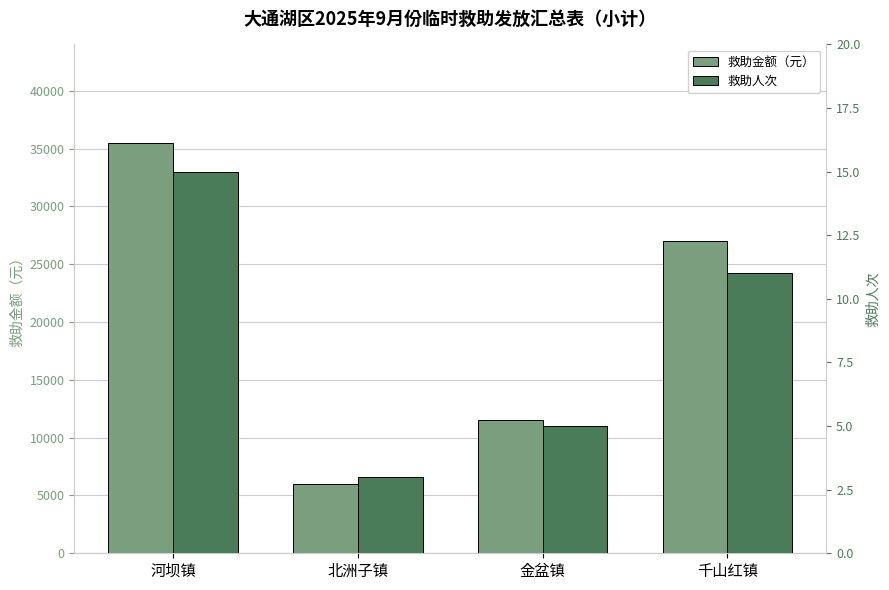

Which series has the largest range (max minus min)?

救助金额（元）